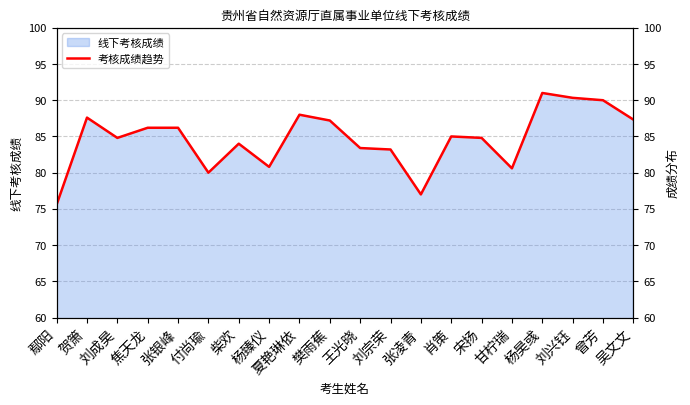

What is the sum of all values?

1693.1